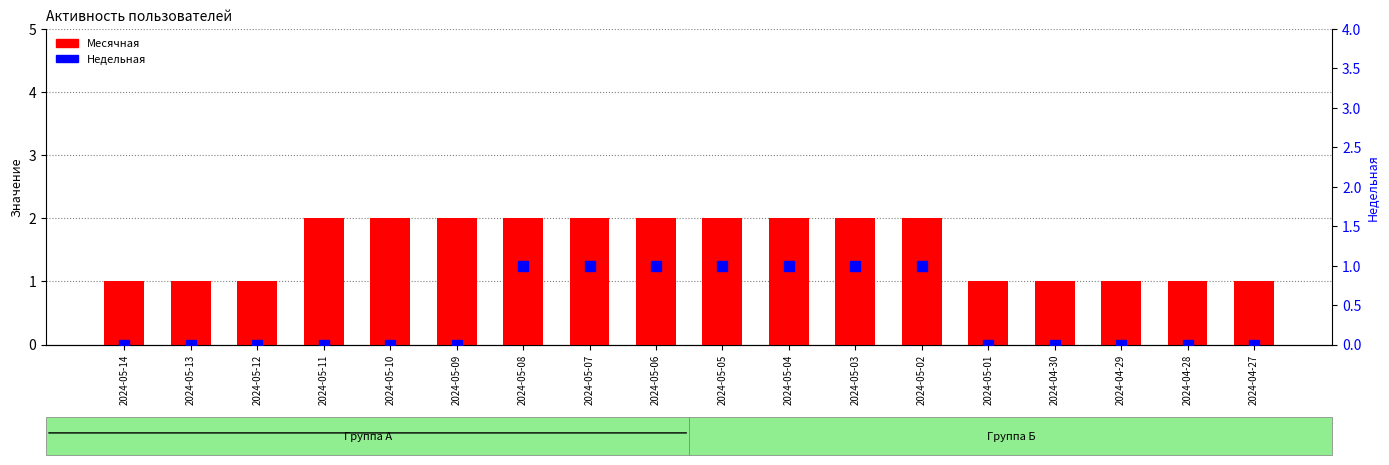

How many Недельная values are between 0 and 1?

18